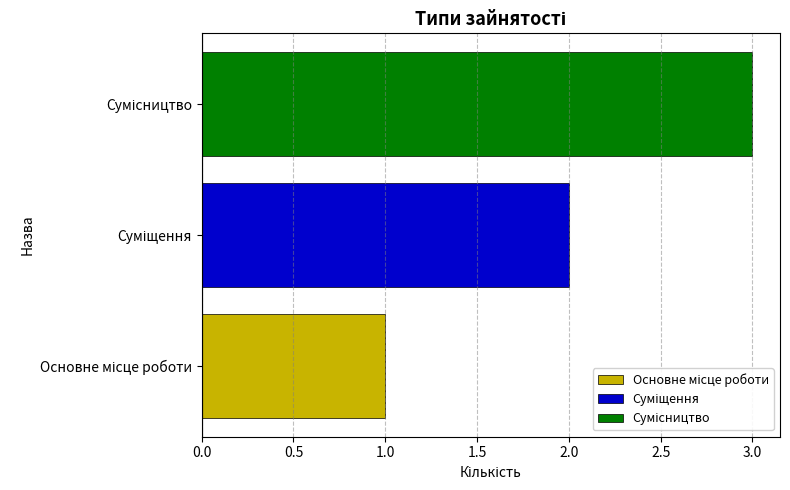

Reading left to right, transcribe all the data shown in this chart.

1	2	3